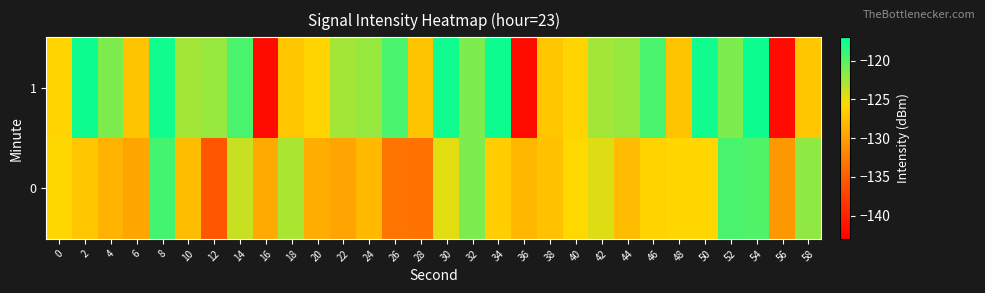

What is the total value across all series at 48?

-253.0